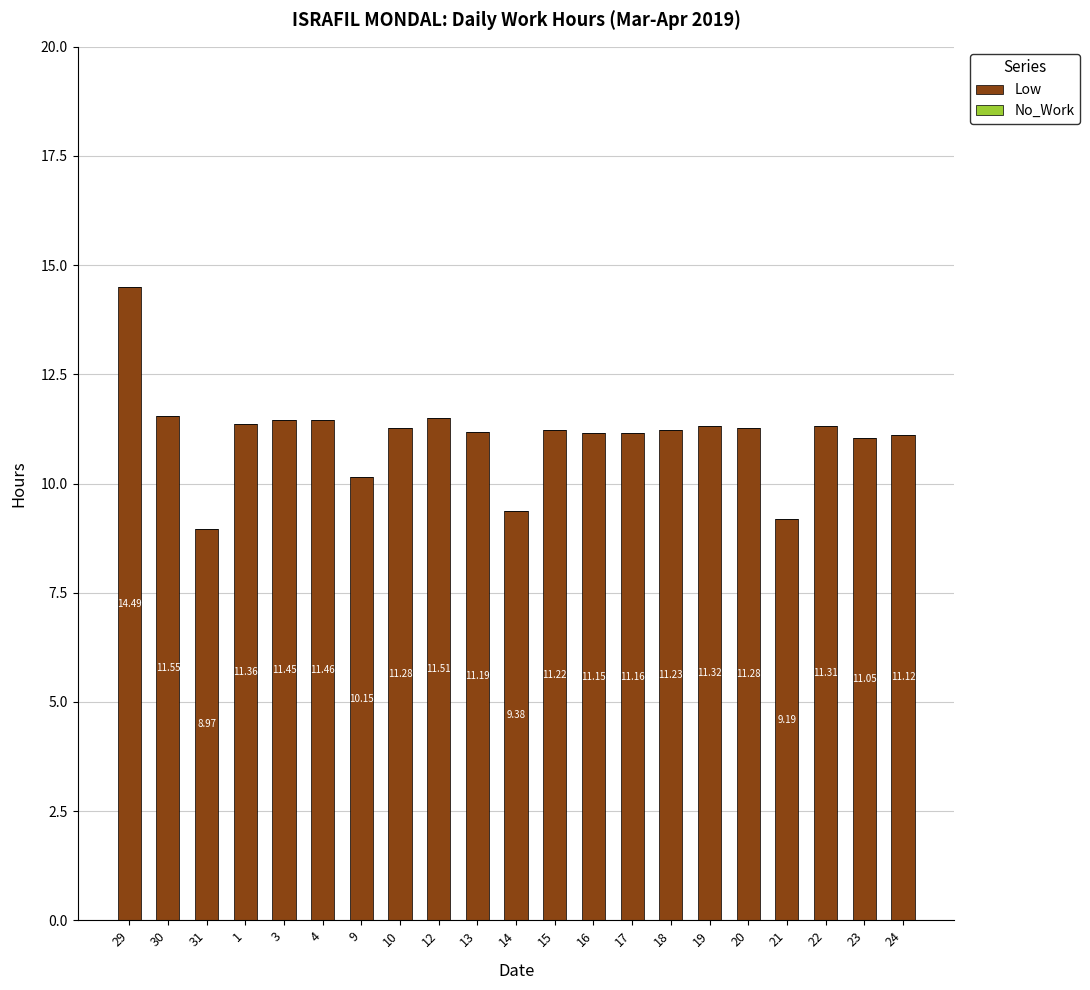

What is the average value?

11.1